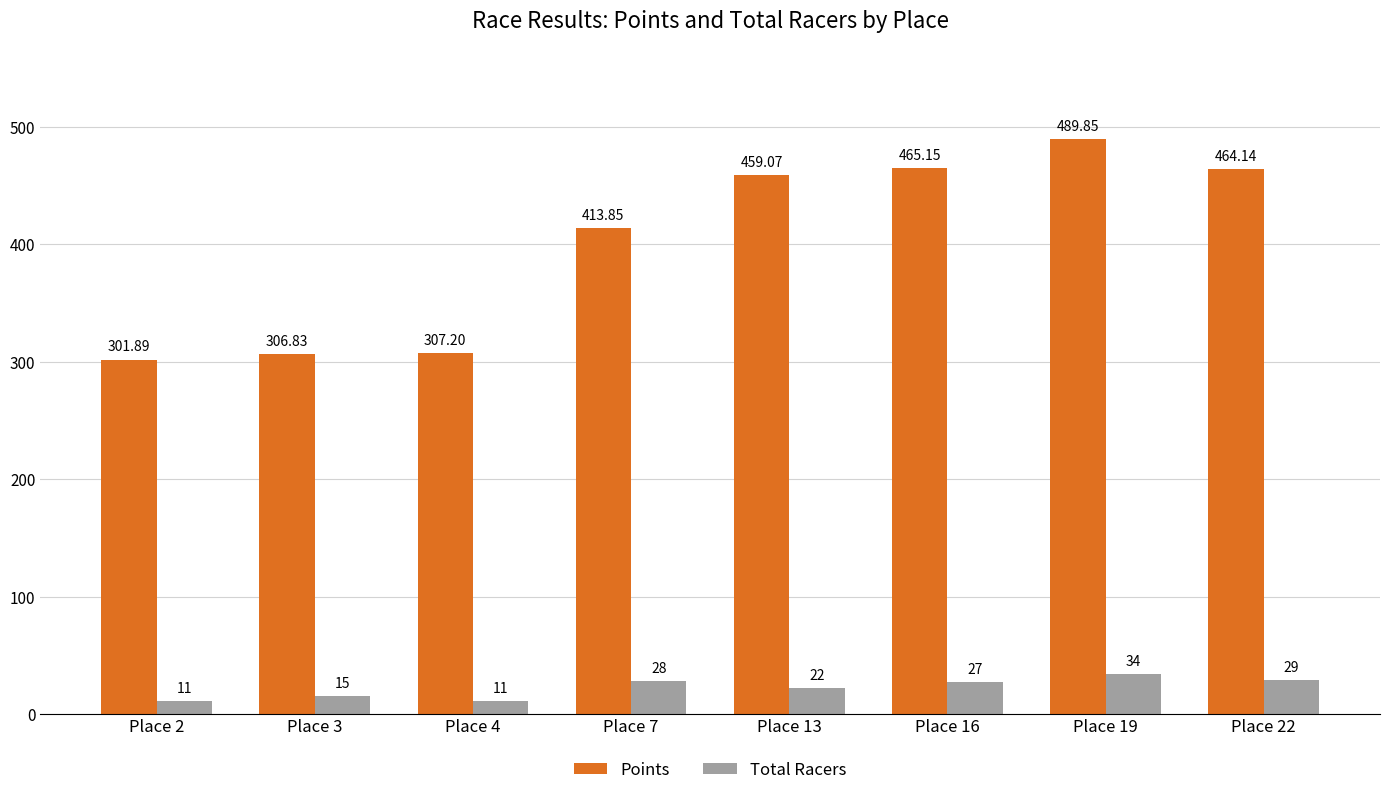

Is the value of Total Racers at Place 19 greater than the value of Points at Place 13?

No